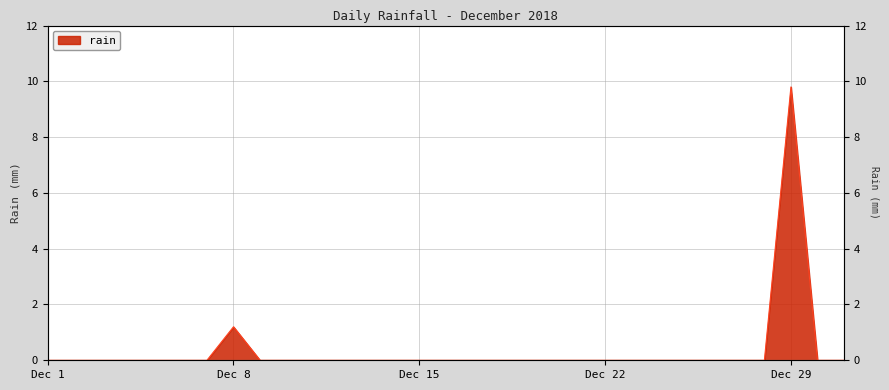

Reading left to right, what are all the values shown in this chart?

0.0	0.0	0.0	0.0	0.0	0.0	0.0	1.2	0.0	0.0	0.0	0.0	0.0	0.0	0.0	0.0	0.0	0.0	0.0	0.0	0.0	0.0	0.0	0.0	0.0	0.0	0.0	0.0	9.8	0.0	0.0